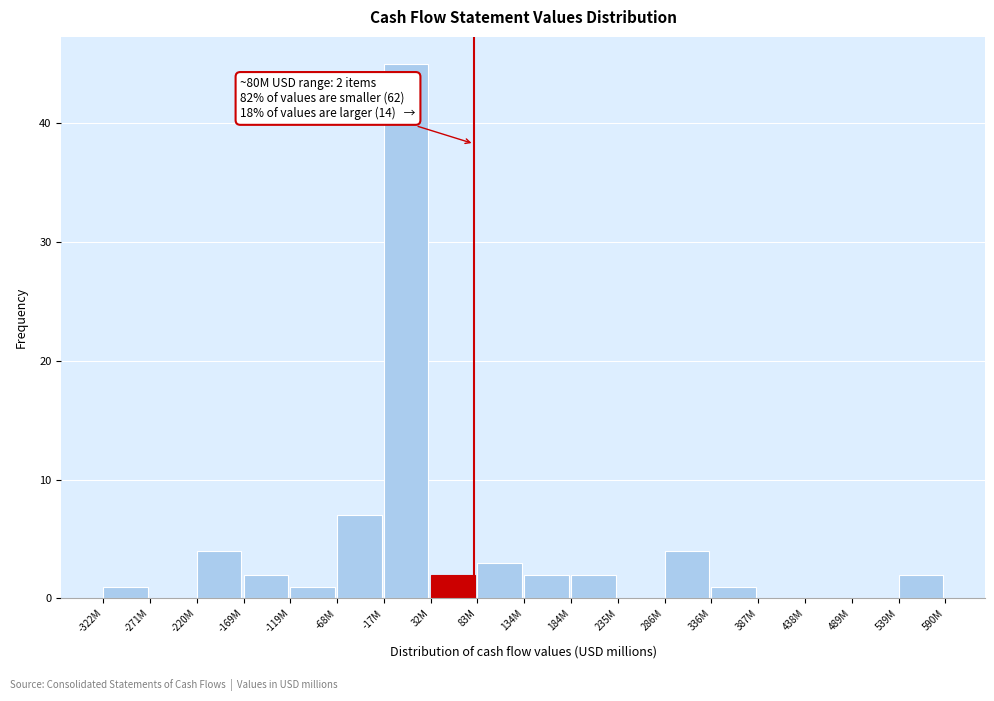

Reading left to right, list all the values displayed in this chart.

-322M=1	-271M=0	-220M=4	-169M=2	-119M=1	-68M=7	-17M=45	32M=2	83M=3	134M=2	184M=2	235M=0	286M=4	336M=1	387M=0	438M=0	489M=0	539M=2